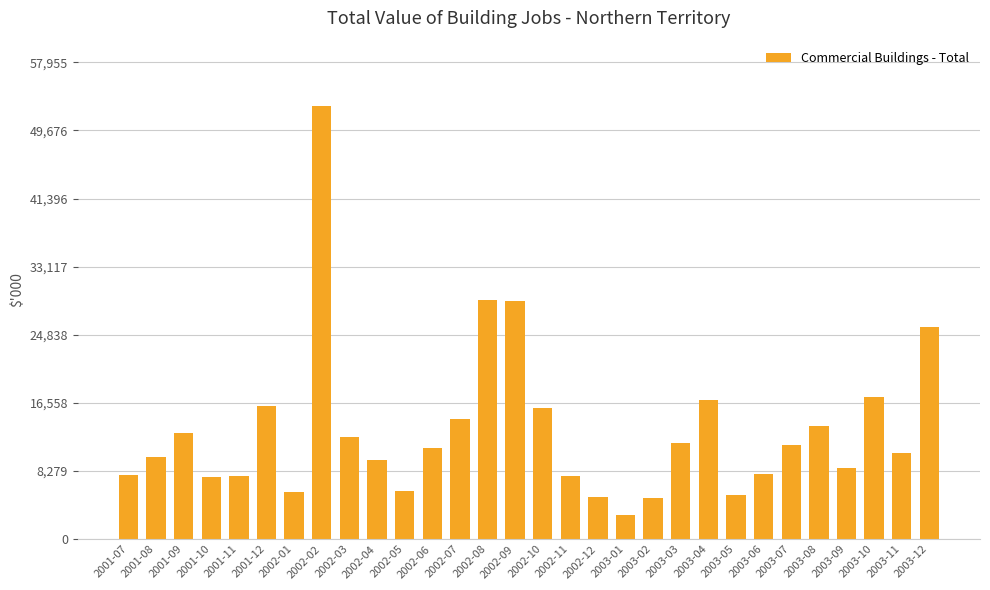

What is the ratio of the value at 2003-08 to the value at 2002-03?

1.1